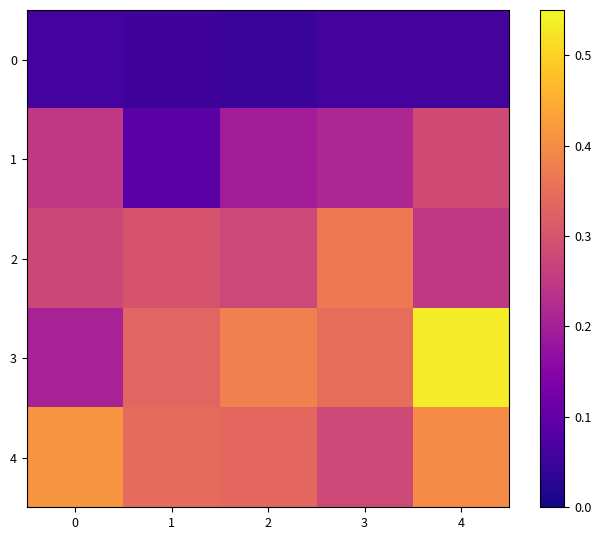

What is the difference between the highest and lowest values at 1?

0.3